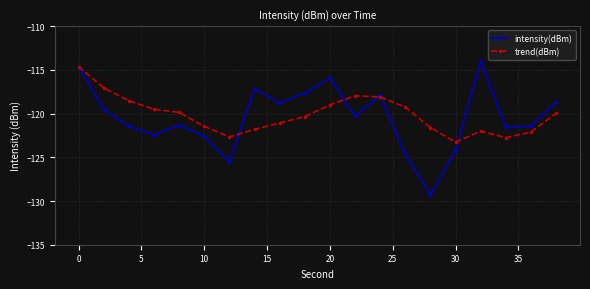

What is the value of the trend(dBm) point at the 3rd from the left?

-118.5